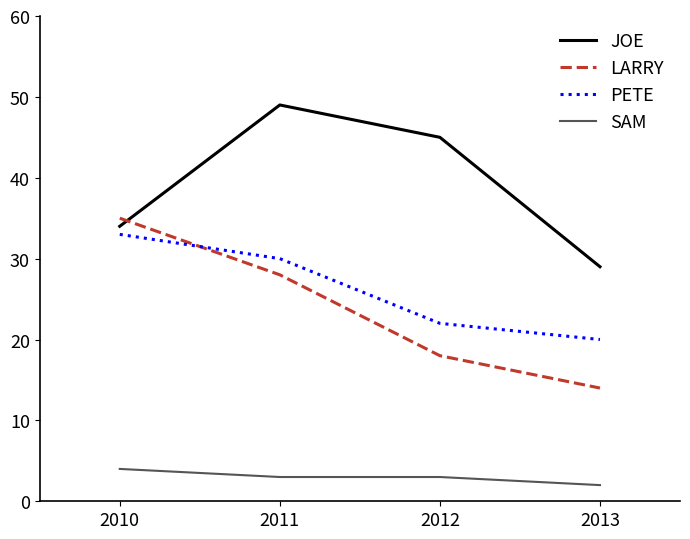

Rank the categories by LARRY value from highest to lowest.

2010, 2011, 2012, 2013